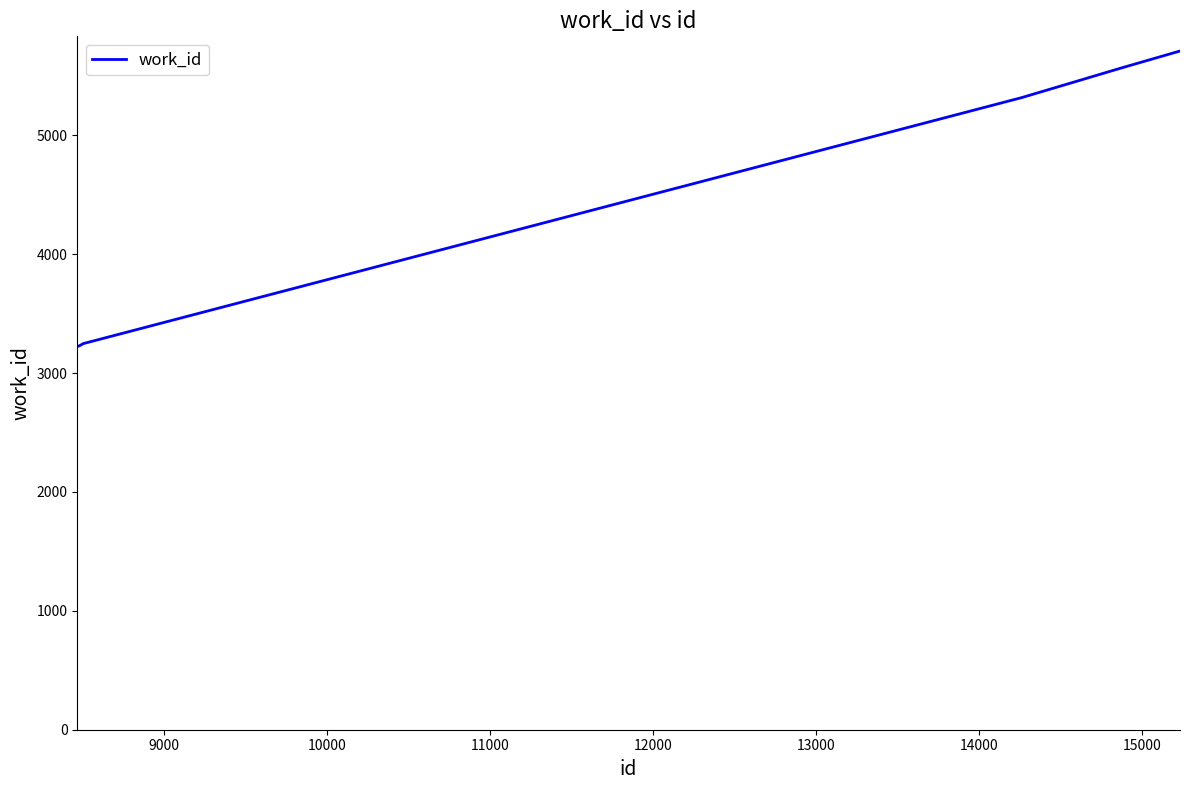

How many values are below 5318?

4